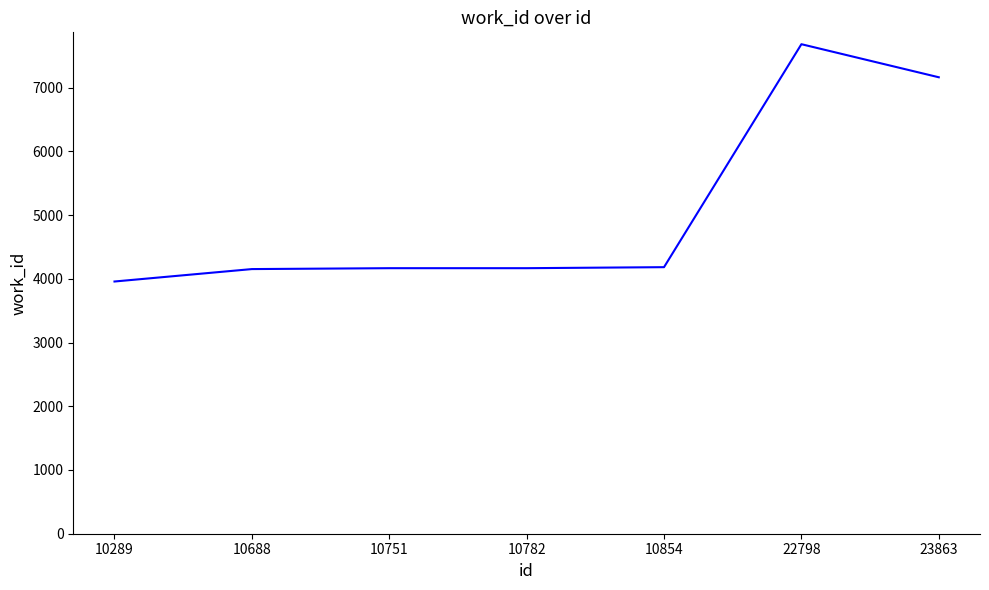

Which label corresponds to the largest value in the chart?

22798